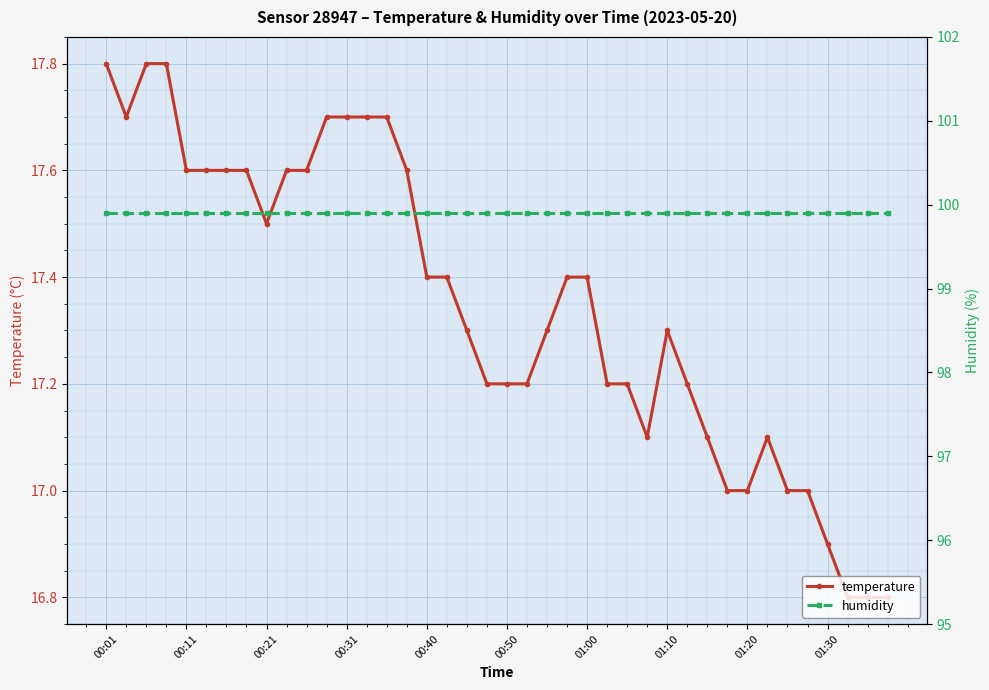

True or false: temperature has more than 0 points higher than both neighbors.

True